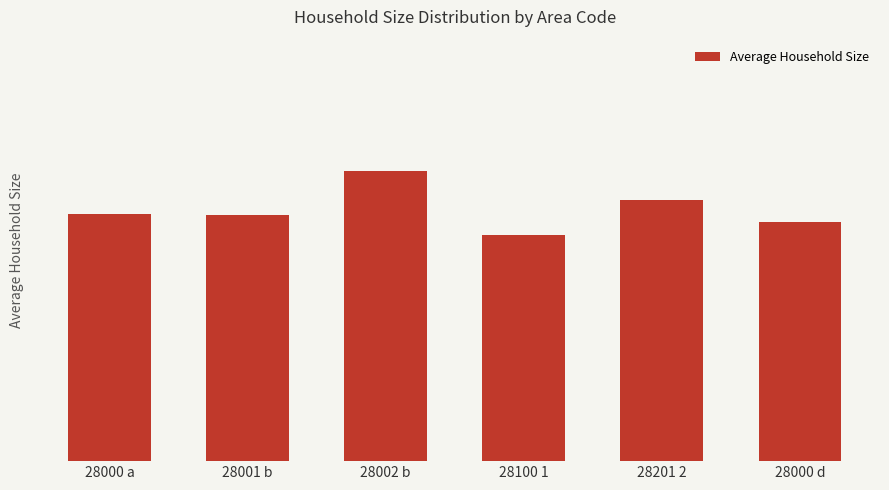

Are the bars horizontal?

No